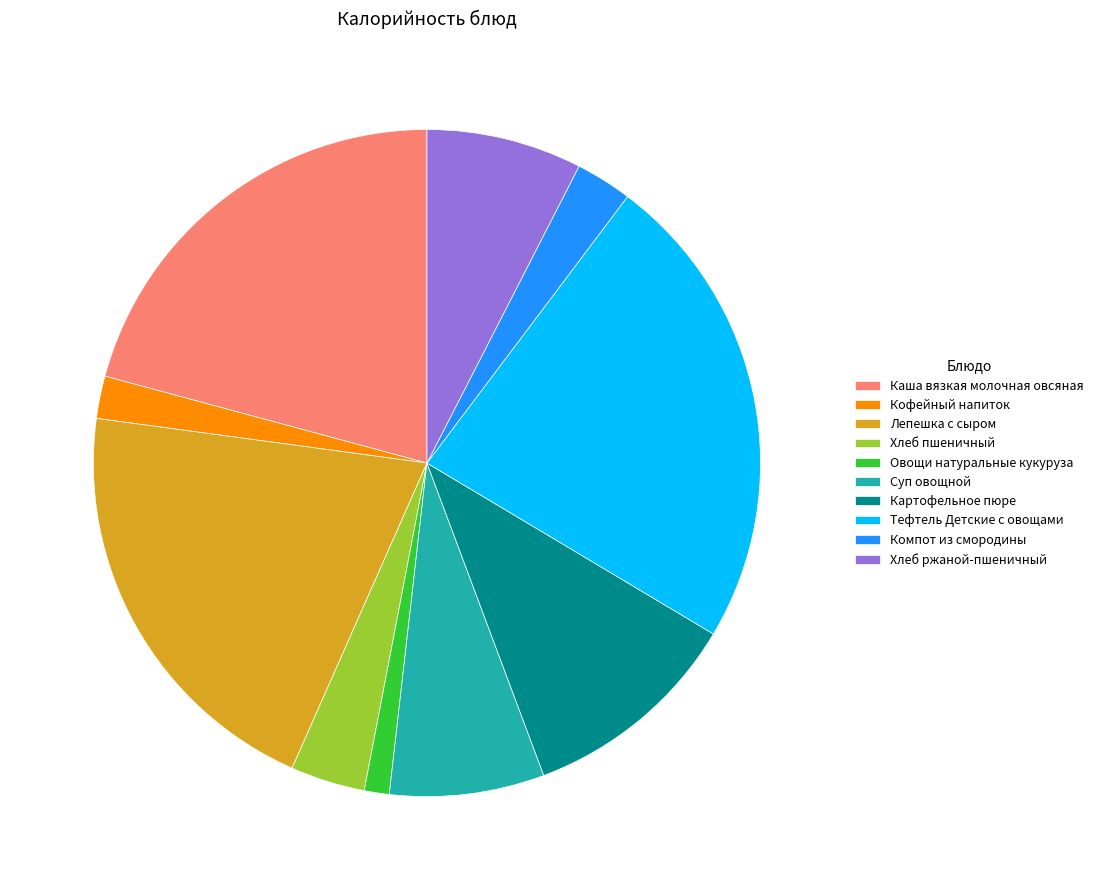

True or false: Хлеб ржаной-пшеничный accounts for 2% of the total.

False